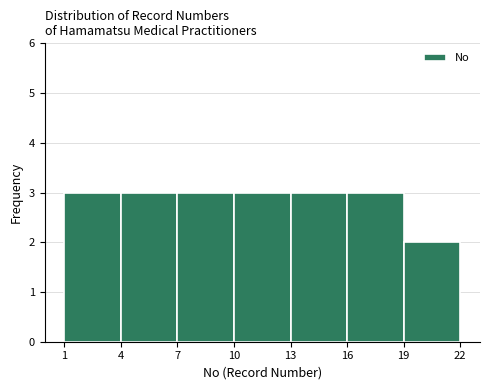

Reading left to right, list every bar in this chart as the range it spans on the x-axis followed by its height. The values are not printed on the chart, so give them approximately, as read against the axis.

1 to 4: 3
4 to 7: 3
7 to 10: 3
10 to 13: 3
13 to 16: 3
16 to 19: 3
19 to 22: 2